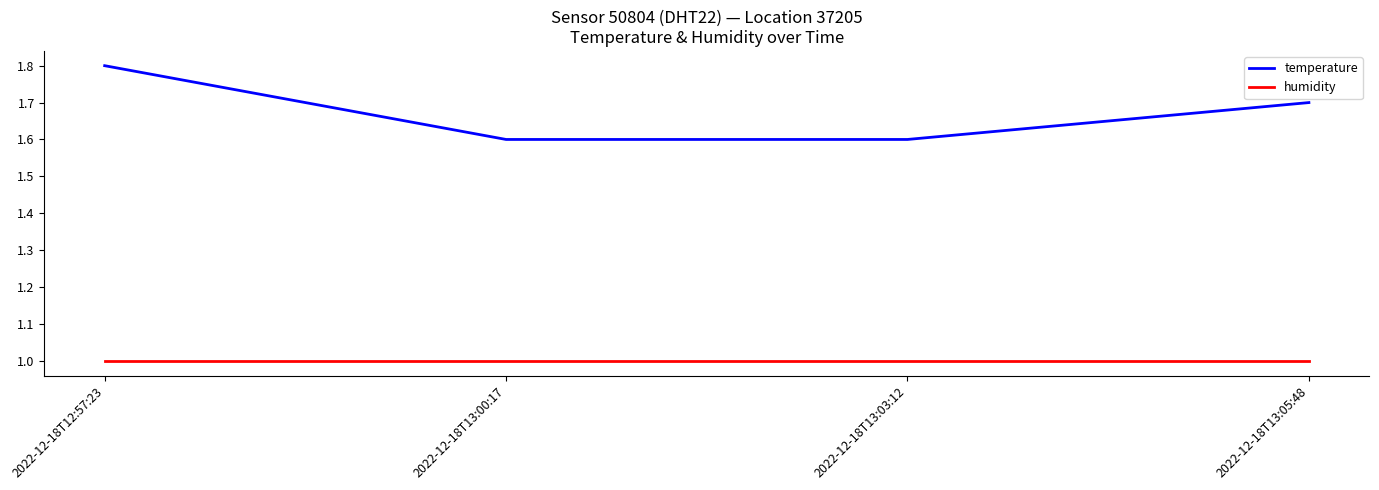

Is the value of temperature at 2022-12-18T13:00:17 greater than the value of humidity at 2022-12-18T13:05:48?

Yes